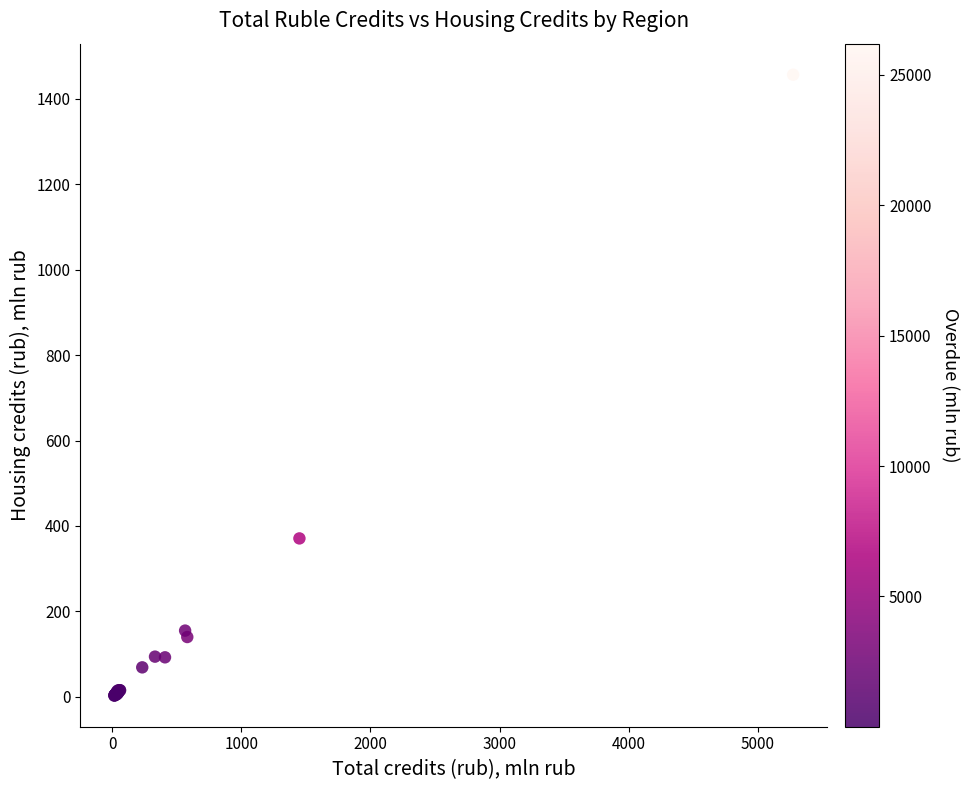

What Y value in the scatter plot is closest to 729?

370.9